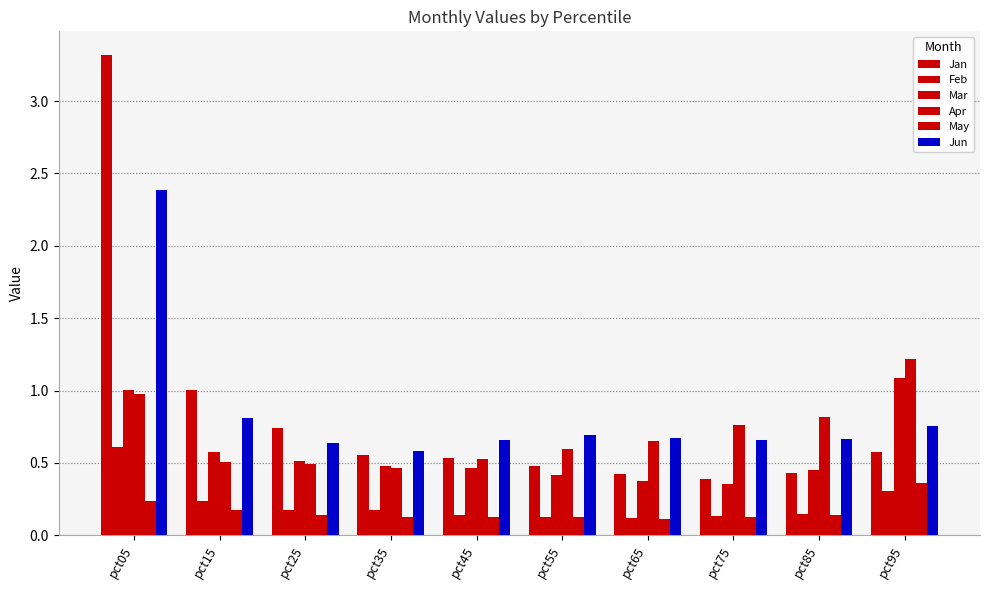

Is it true that Mar equals 0.4 at pct95?

False